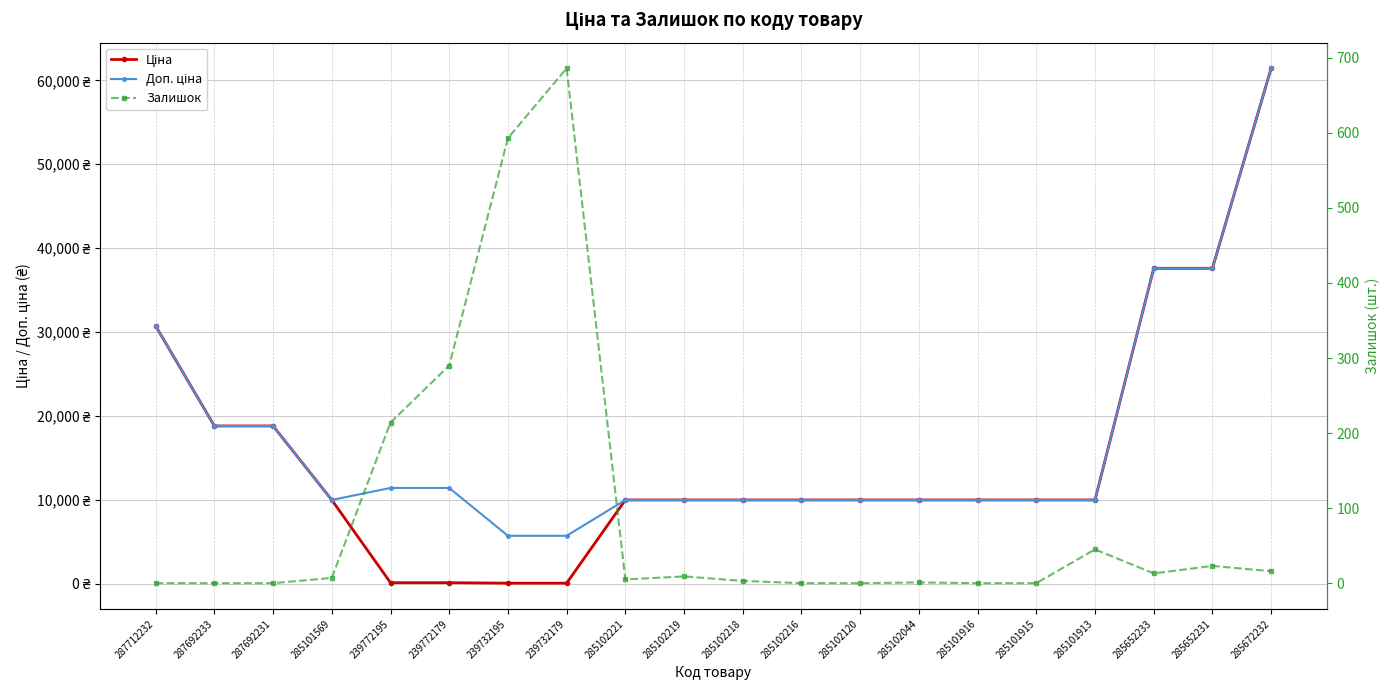

List the labels in order of Ціна value, smallest first.

239732195, 239732179, 239772195, 239772179, 285101569, 285102221, 285102219, 285102218, 285102216, 285102120, 285102044, 285101916, 285101915, 285101913, 287692233, 287692231, 287712232, 285652233, 285652231, 285672232